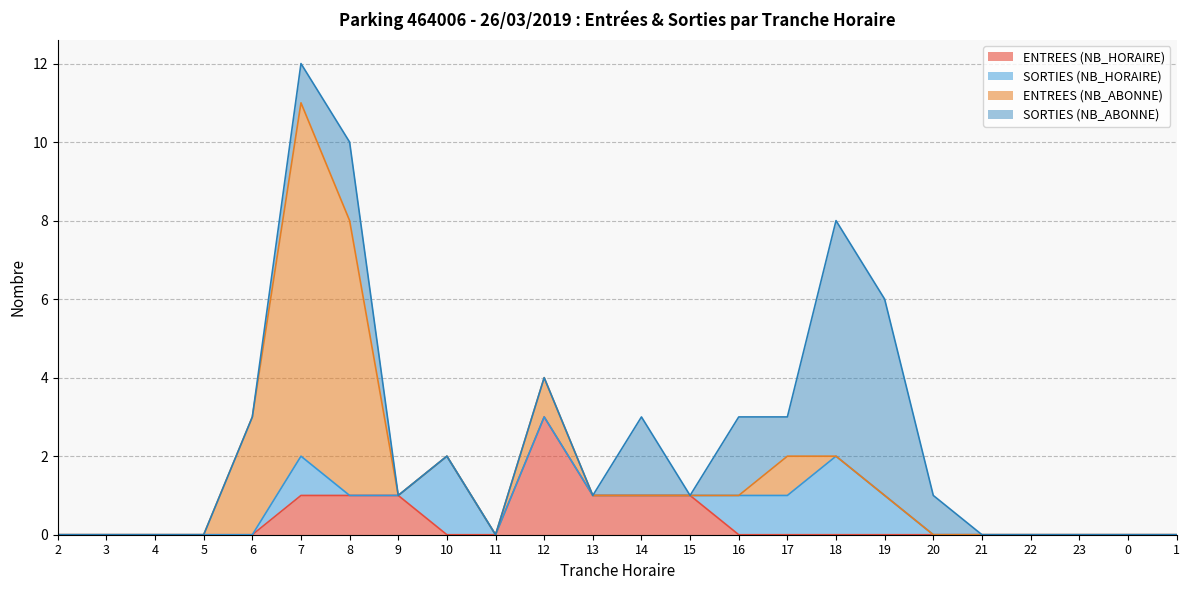

Does the chart have visible grid lines?

Yes